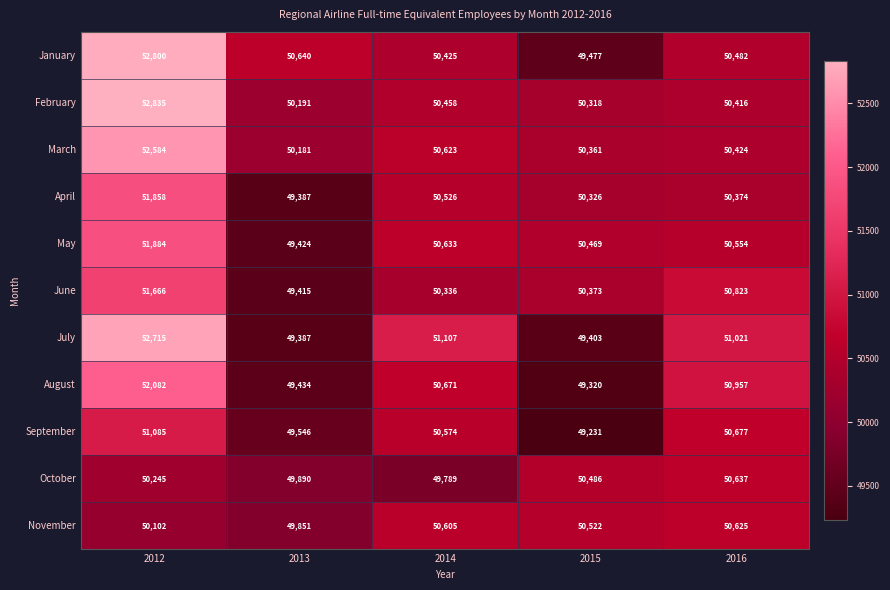

Where does the March series first go above 50424?

2012